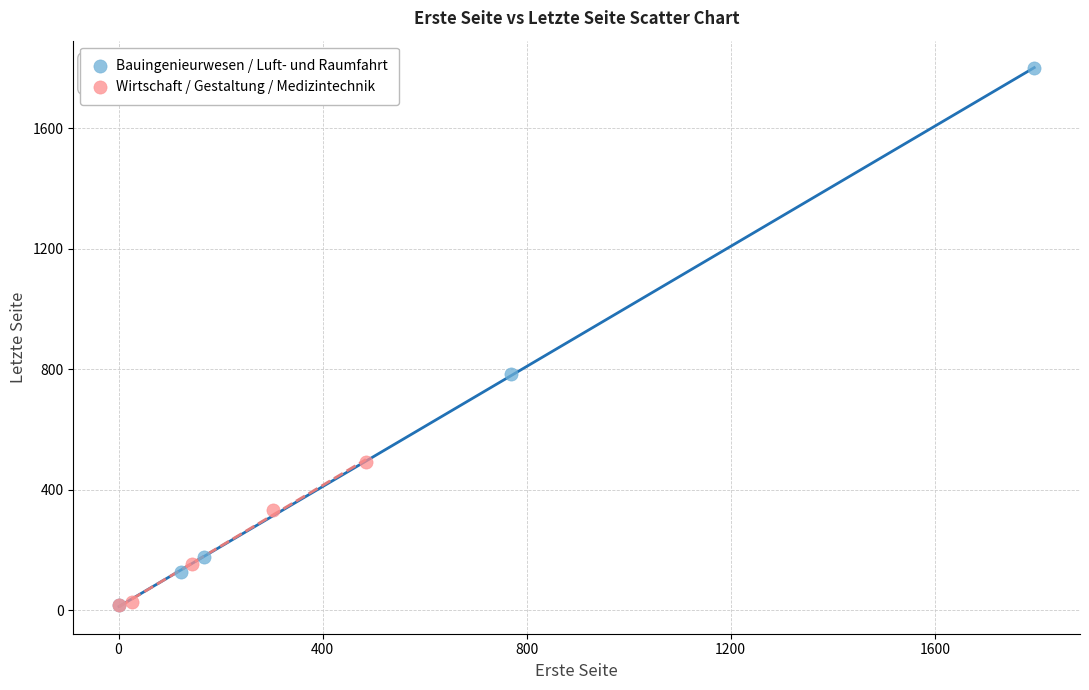

Which series has the largest Y range (max minus min)?

Bauingenieurwesen / Luft- und Raumfahrt